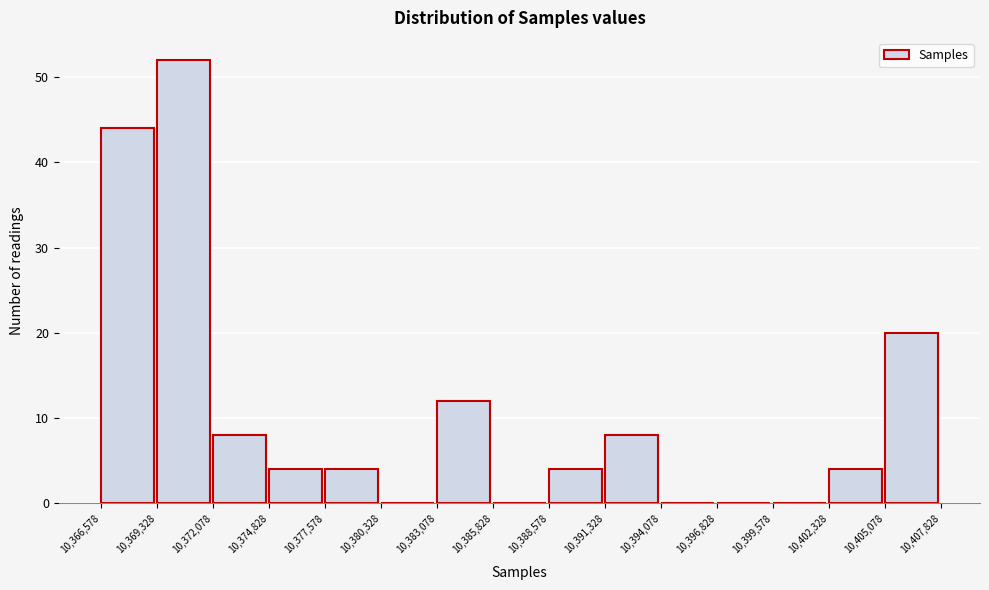

Reading left to right, transcribe this chart: for each bar, give the range it covers on the x-axis and its height. The values are not printed on the chart, so give them approximately, as read against the axis.

10,366,578 to 10,369,328: 44
10,369,328 to 10,372,078: 52
10,372,078 to 10,374,828: 8
10,374,828 to 10,377,578: 4
10,377,578 to 10,380,328: 4
10,380,328 to 10,383,078: 0
10,383,078 to 10,385,828: 12
10,385,828 to 10,388,578: 0
10,388,578 to 10,391,328: 4
10,391,328 to 10,394,078: 8
10,394,078 to 10,396,828: 0
10,396,828 to 10,399,578: 0
10,399,578 to 10,402,328: 0
10,402,328 to 10,405,078: 4
10,405,078 to 10,407,828: 20